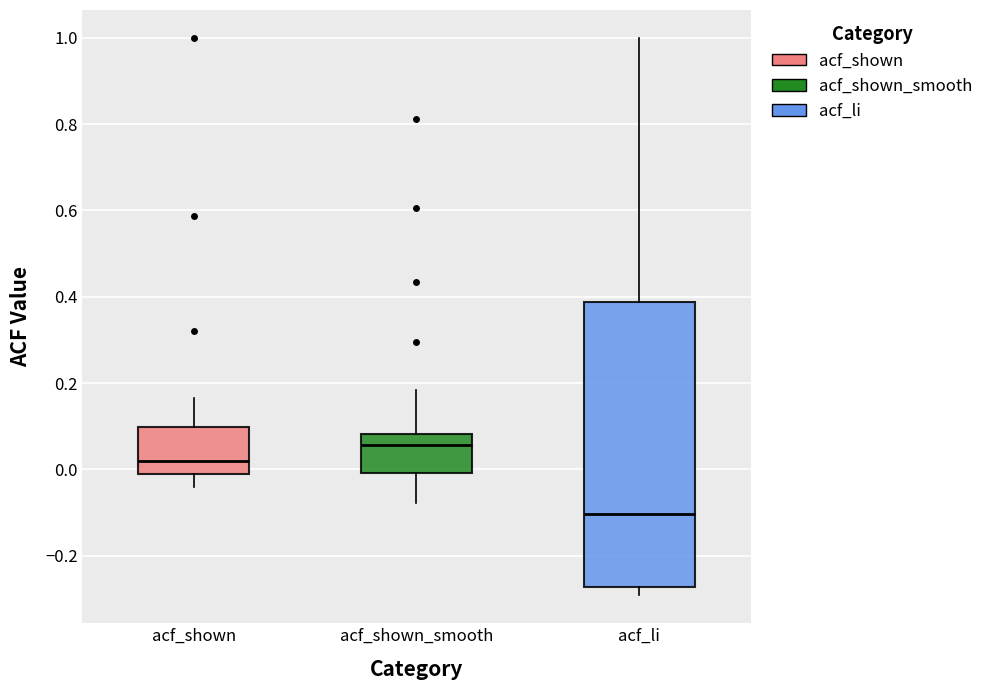

Reading left to right, transcribe this box plot: for each box, give where its median line is, the range the box spans, and where its two whiskers end, as read against the y-axis. The values are not printed on the chart, so give them approximately, as read against the axis.

acf_shown: median 0.02, box 0.00 to 0.10, whiskers -0.04 to 0.16
acf_shown_smooth: median 0.06, box 0.00 to 0.08, whiskers -0.08 to 0.18
acf_li: median -0.10, box -0.28 to 0.38, whiskers -0.30 to 1.00